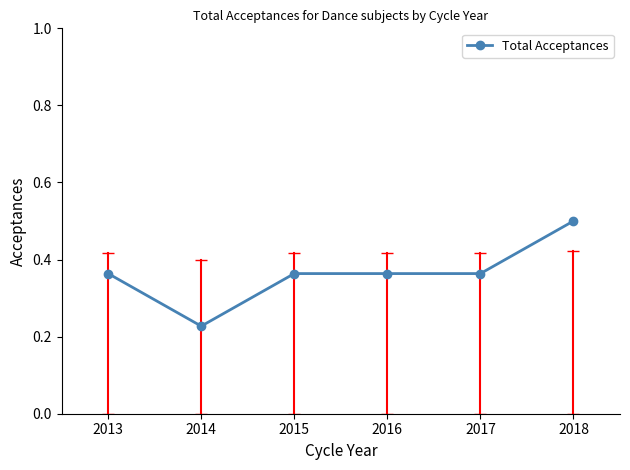

The chart shows a value of 0.2 at 2013. True or false?

False